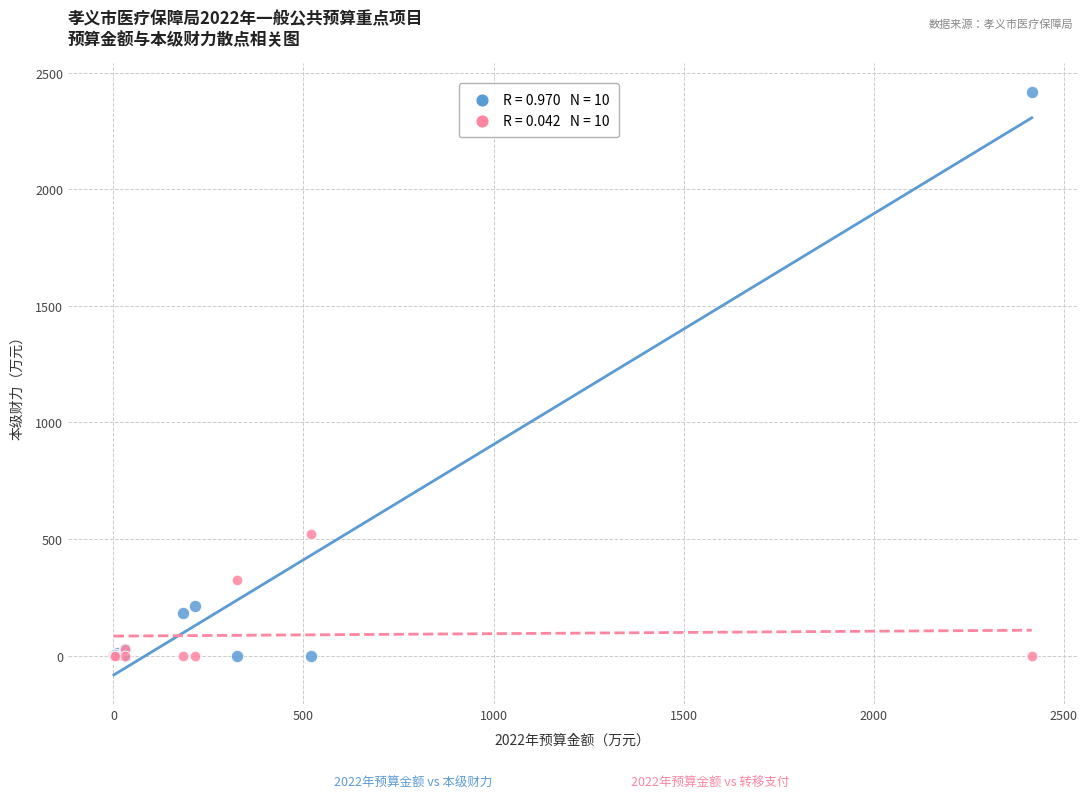

Across all series, what Y value is closest to 1207?

521.0